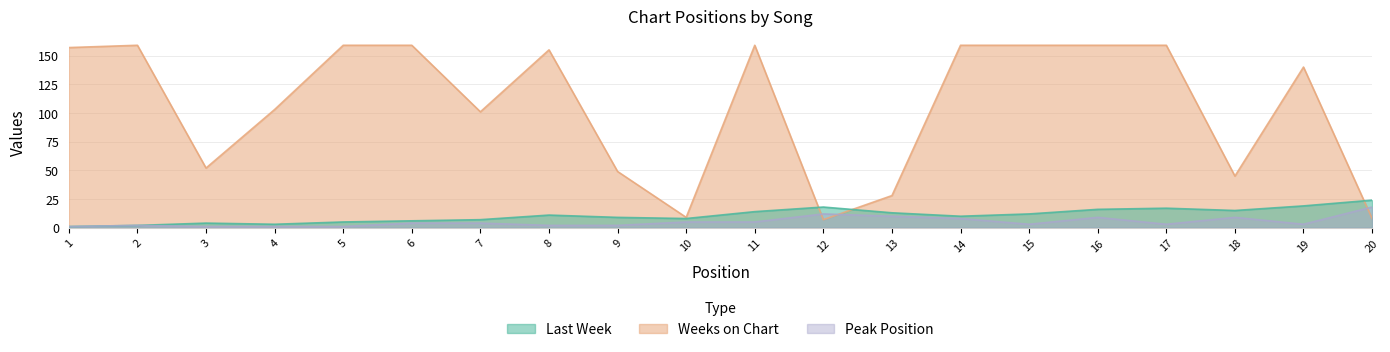

What is the minimum value shown in the chart?

1